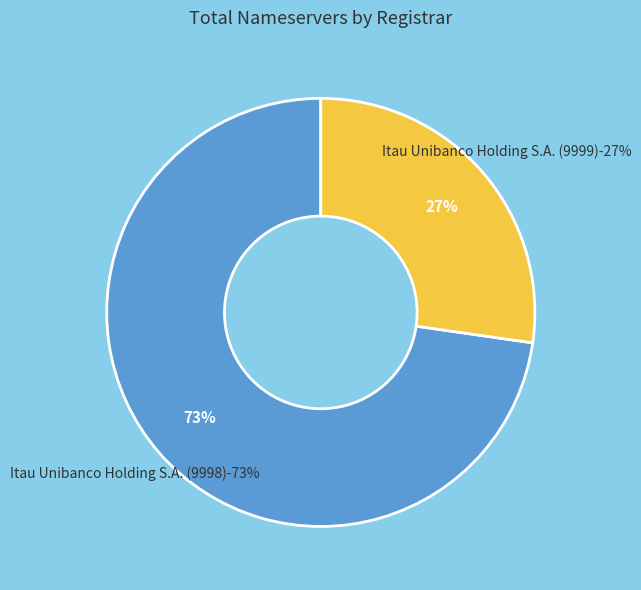

Is there a majority slice in this chart?

Yes